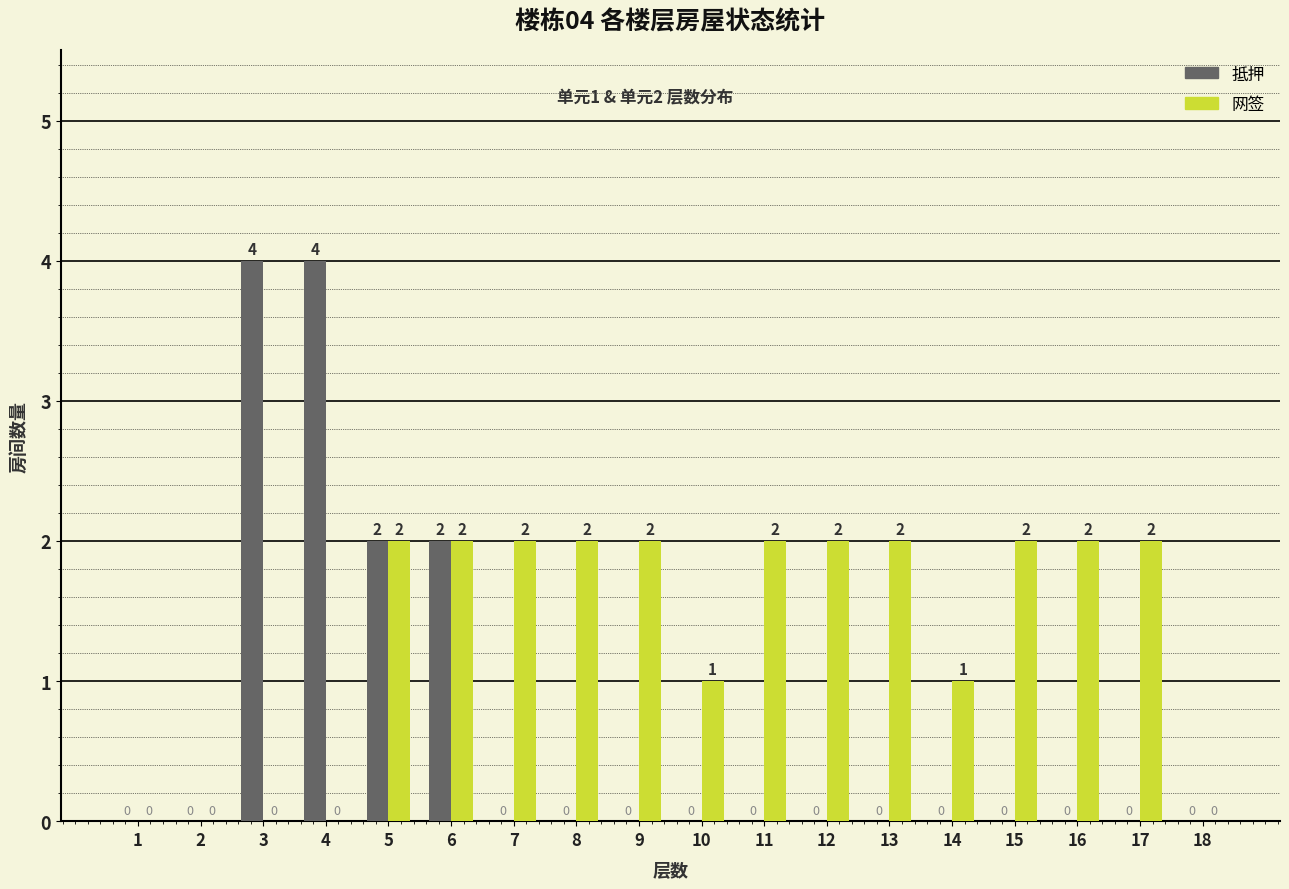

True or false: 抵押 has a value of -3 at 12.

False